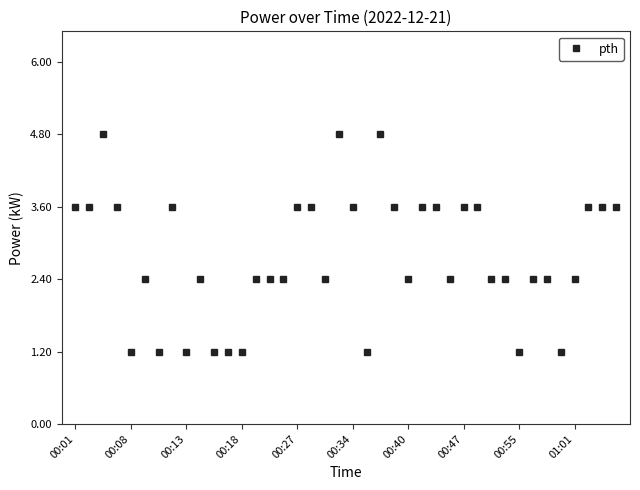

What is the sum of all values?

110.4